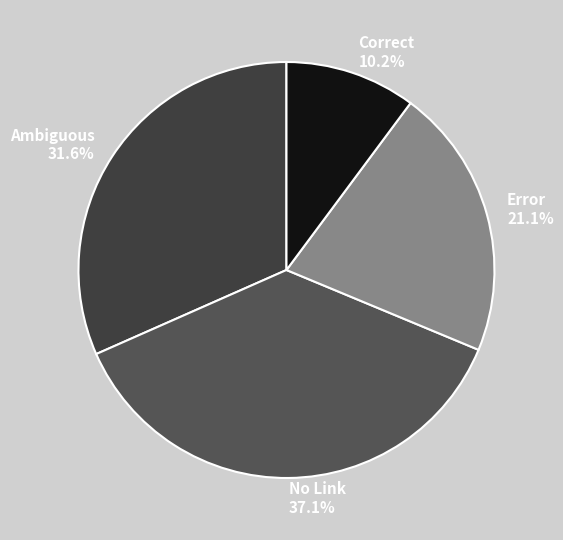

Rank the categories by value from highest to lowest.

No Link, Ambiguous, Error, Correct